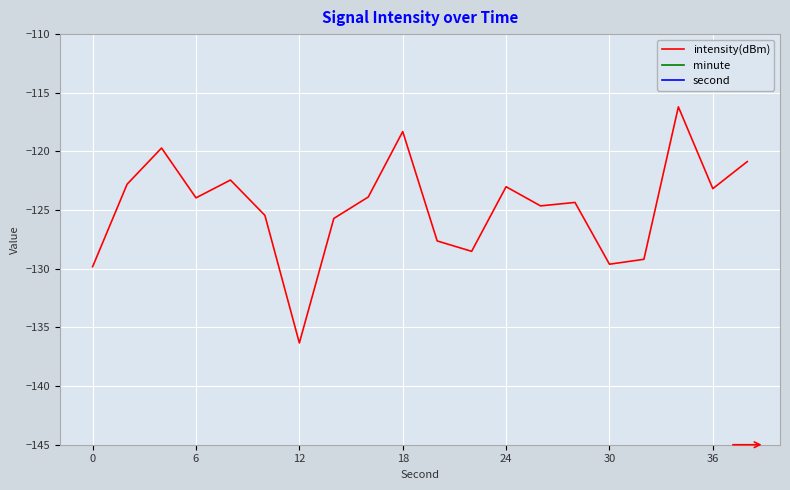

What is the lowest value of the intensity(dBm) series?

-136.3